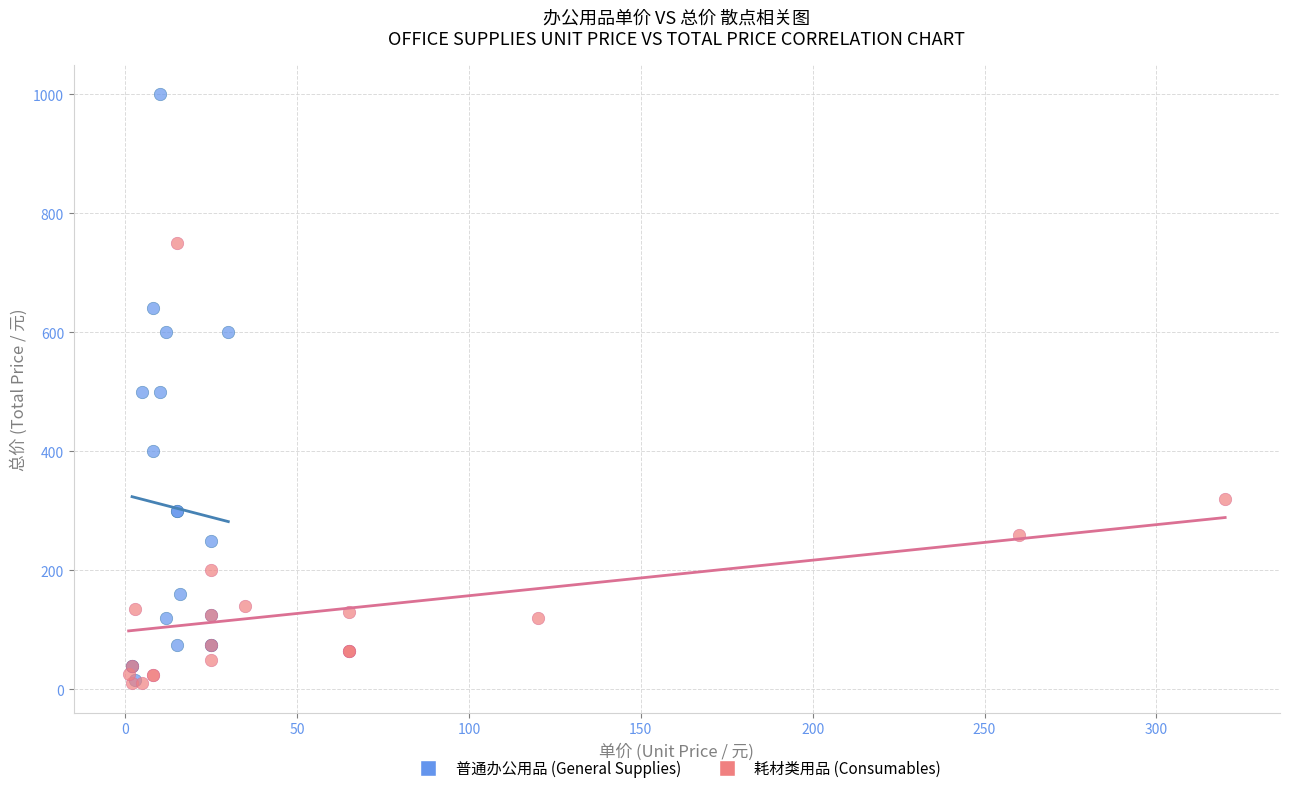

What are all the series names shown in the legend?

普通办公用品 (General Supplies), 耗材类用品 (Consumables)